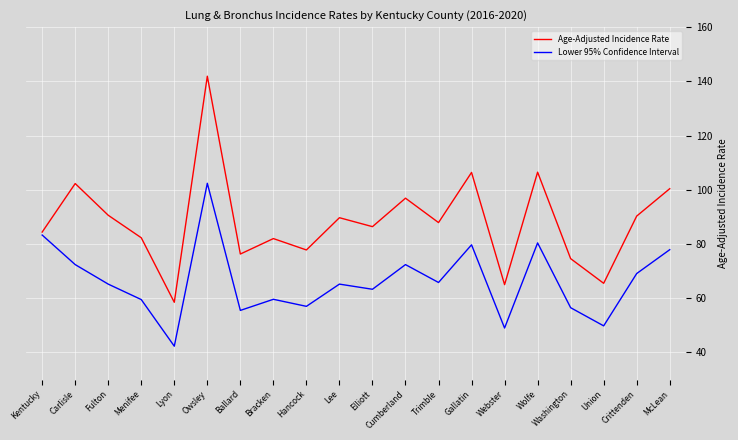

The value of Lower 95% Confidence Interval at Bracken is 96.4. True or false?

False